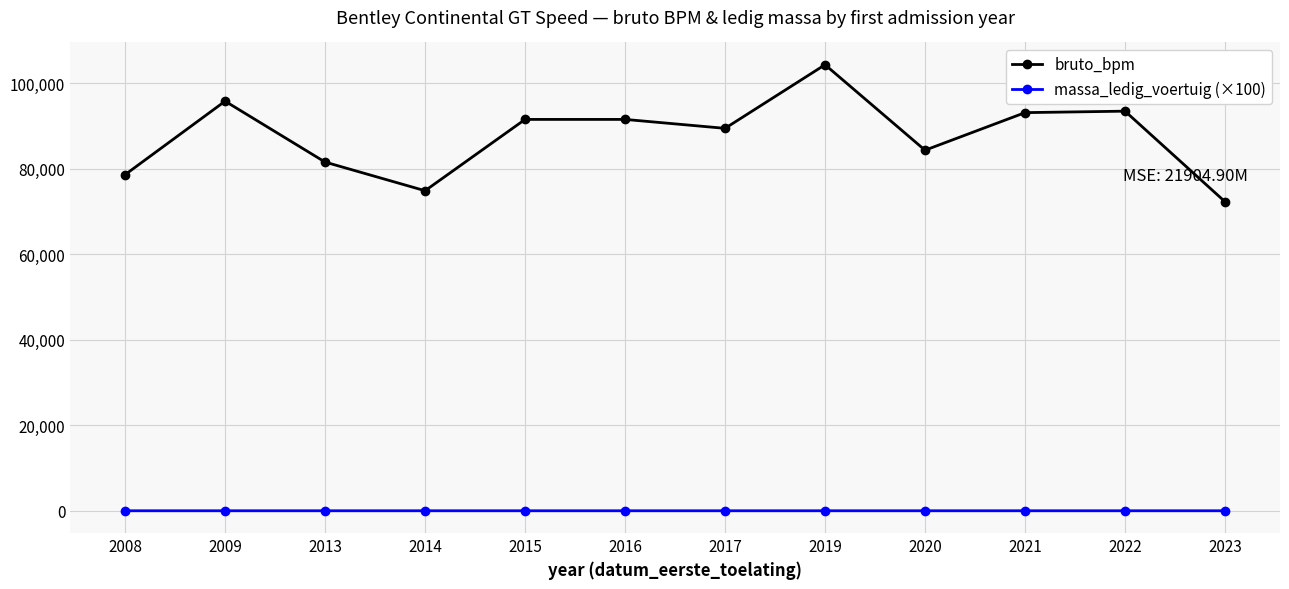

What is the minimum value for bruto_bpm?

72281.0